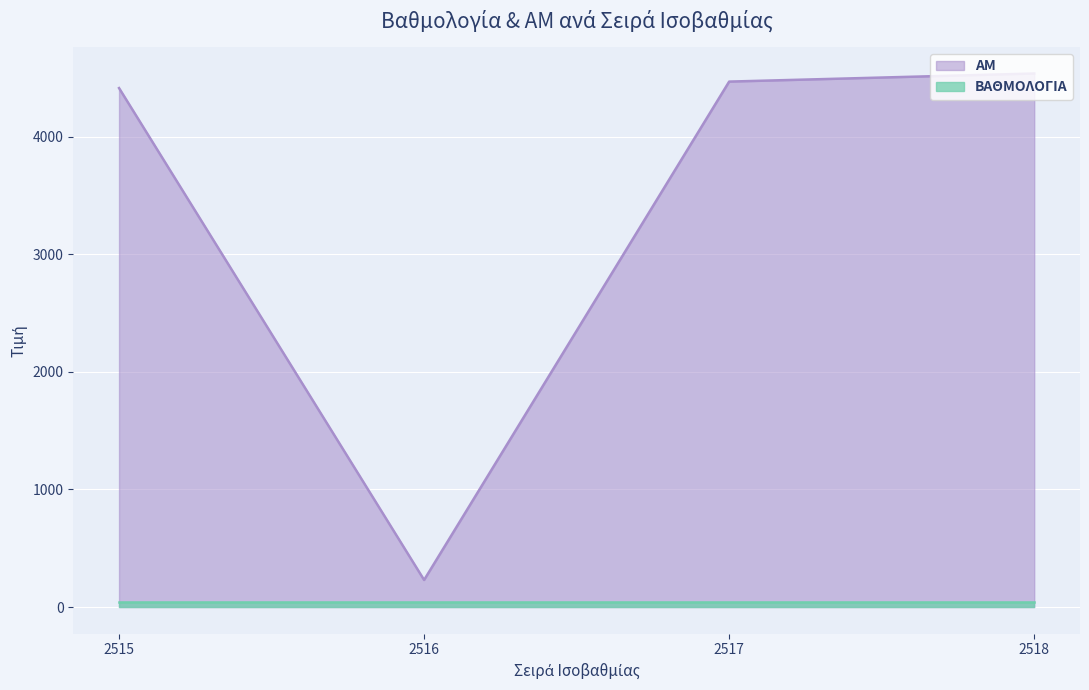

Which has a higher value, 2516 or 2515?

2515